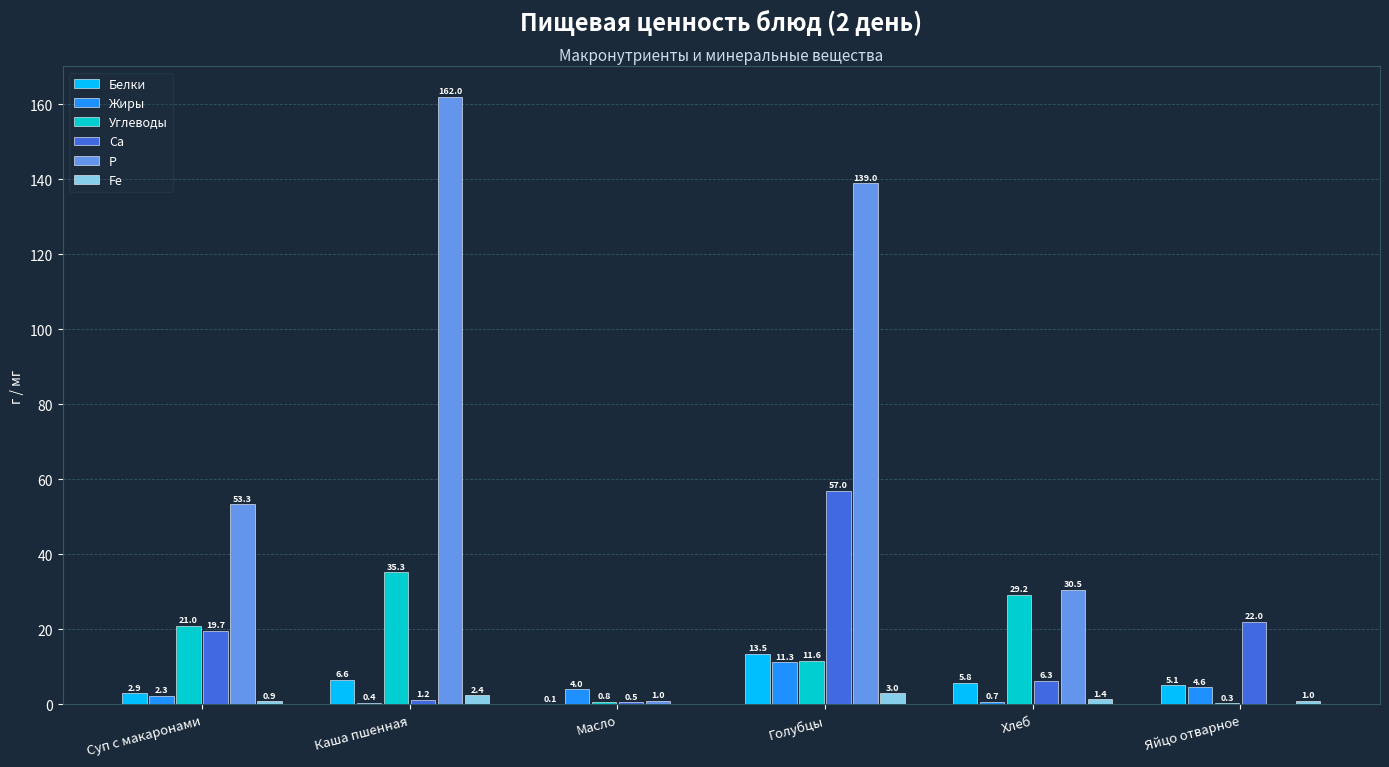

Read the Углеводы value at Голубцы.

11.6